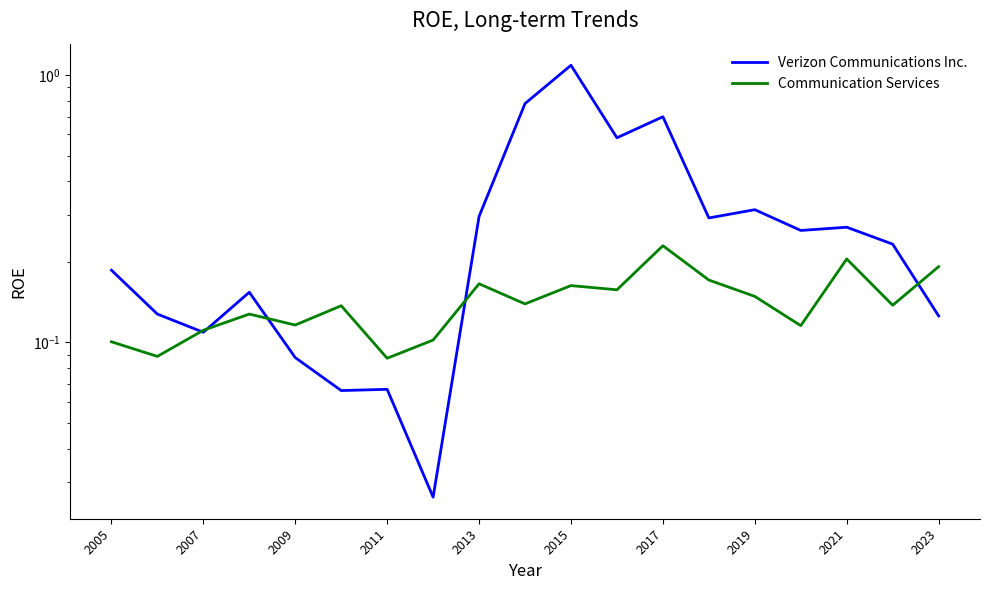

What are all the series names shown in the legend?

Verizon Communications Inc., Communication Services